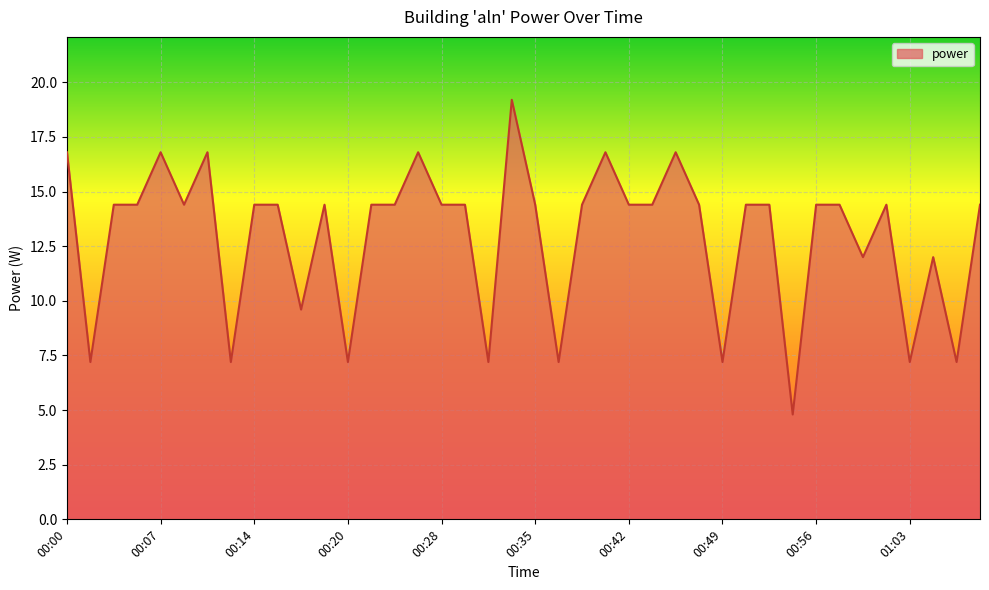

What is the minimum value shown in the chart?

4.8